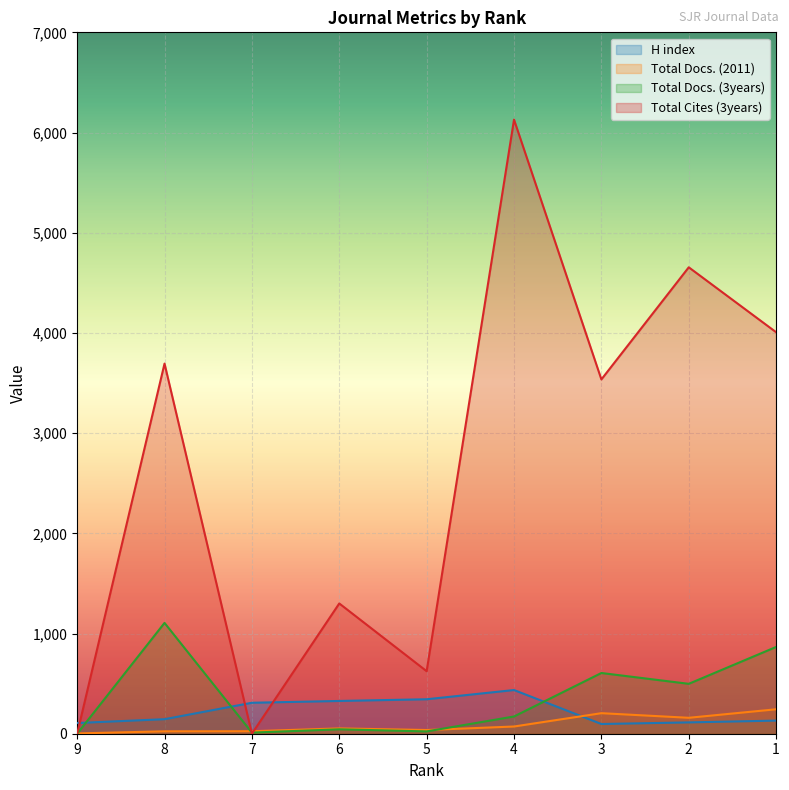

Is it true that Total Cites (3years) equals 4857 at 3?

False